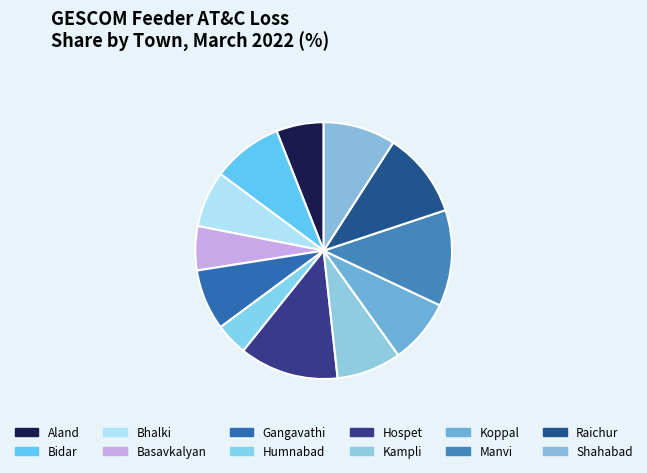

Which slice is the smallest?

Humnabad